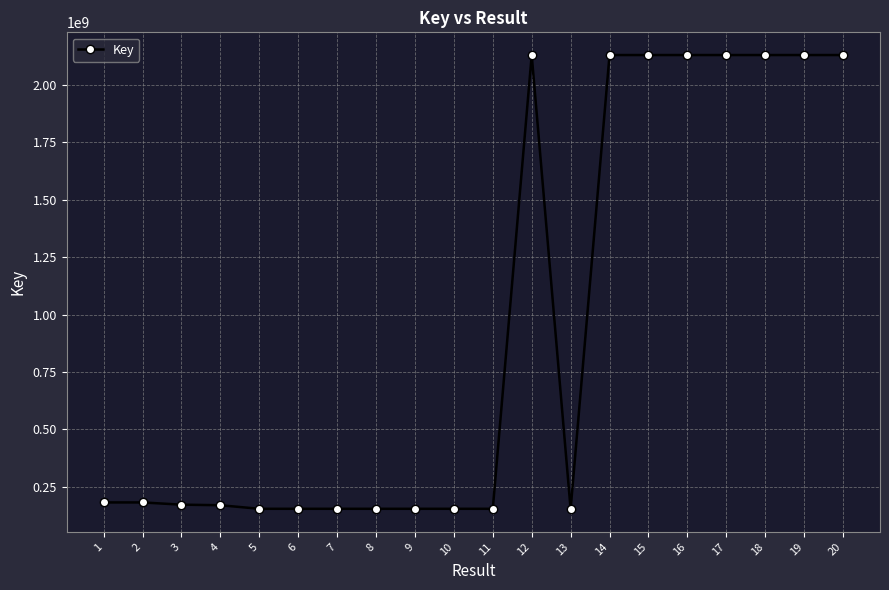

The value at 19 is 3467581206. True or false?

False